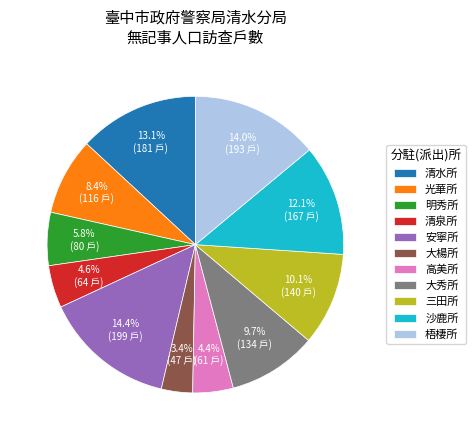

Combined, what portion of the pie is 明秀所 and 大楊所?

9.2%